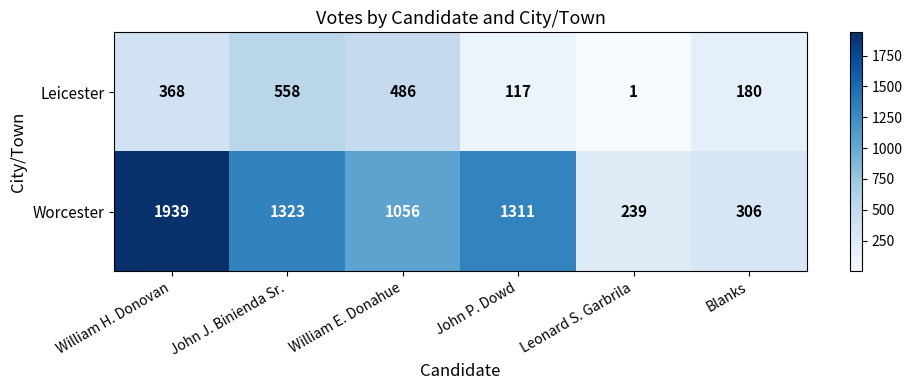

The Worcester series shows 1056 at William E. Donahue. True or false?

True